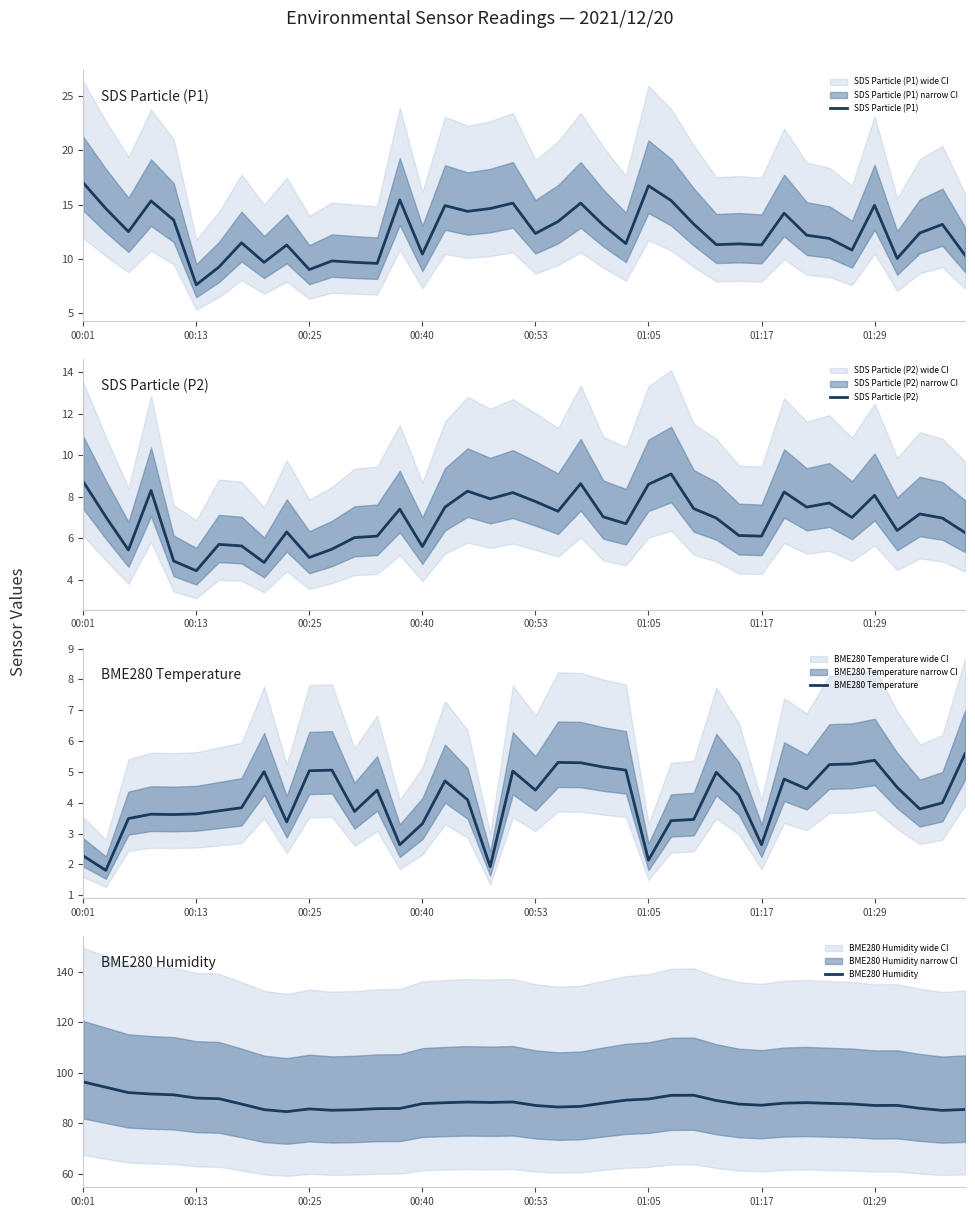

Reading right to left, what are all the values shown in this chart?

SDS Particle (P1): 10.3	13.2	12.4	10.0	14.9	10.8	11.9	12.2	14.2	11.3	11.4	11.3	13.2	15.4	16.7	11.4	13.1	15.1	13.4	12.3	15.1	14.6	14.4	14.9	10.4	15.4	9.6	9.7	9.8	9.0	11.3	9.7	11.5	9.2	7.6	13.6	15.3	12.5	14.6	17.0
SDS Particle (P2): 6.3	7.0	7.2	6.4	8.1	7.0	7.7	7.5	8.2	6.1	6.1	7.0	7.4	9.1	8.6	6.7	7.0	8.6	7.3	7.8	8.2	7.9	8.3	7.5	5.6	7.4	6.1	6.0	5.5	5.1	6.3	4.8	5.6	5.7	4.4	4.9	8.3	5.4	7.0	8.7
BME280 Temperature: 5.6	4.0	3.8	4.5	5.4	5.3	5.2	4.5	4.8	2.6	4.2	5.0	3.5	3.4	2.1	5.1	5.2	5.3	5.3	4.4	5.0	1.9	4.1	4.7	3.3	2.6	4.4	3.7	5.1	5.0	3.4	5.0	3.8	3.7	3.6	3.6	3.6	3.5	1.8	2.3
BME280 Humidity: 85.5	85.2	86.0	87.2	87.1	87.7	87.9	88.2	88.0	87.2	87.7	89.1	91.2	91.1	89.7	89.2	88.0	86.8	86.5	87.1	88.5	88.3	88.5	88.2	87.8	85.9	85.8	85.4	85.2	85.7	84.7	85.5	87.7	89.8	90.0	91.3	91.6	92.2	94.3	96.4